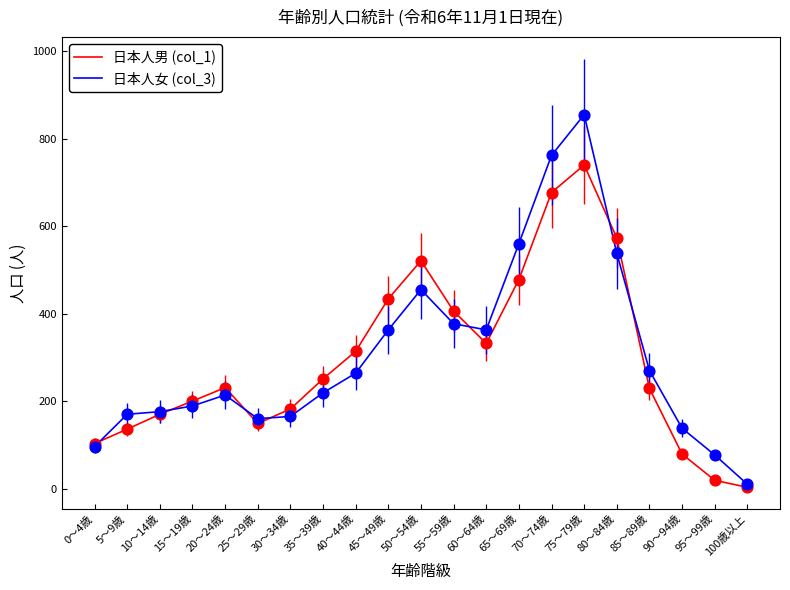

What are all the series names shown in the legend?

日本人男 (col_1), 日本人女 (col_3)